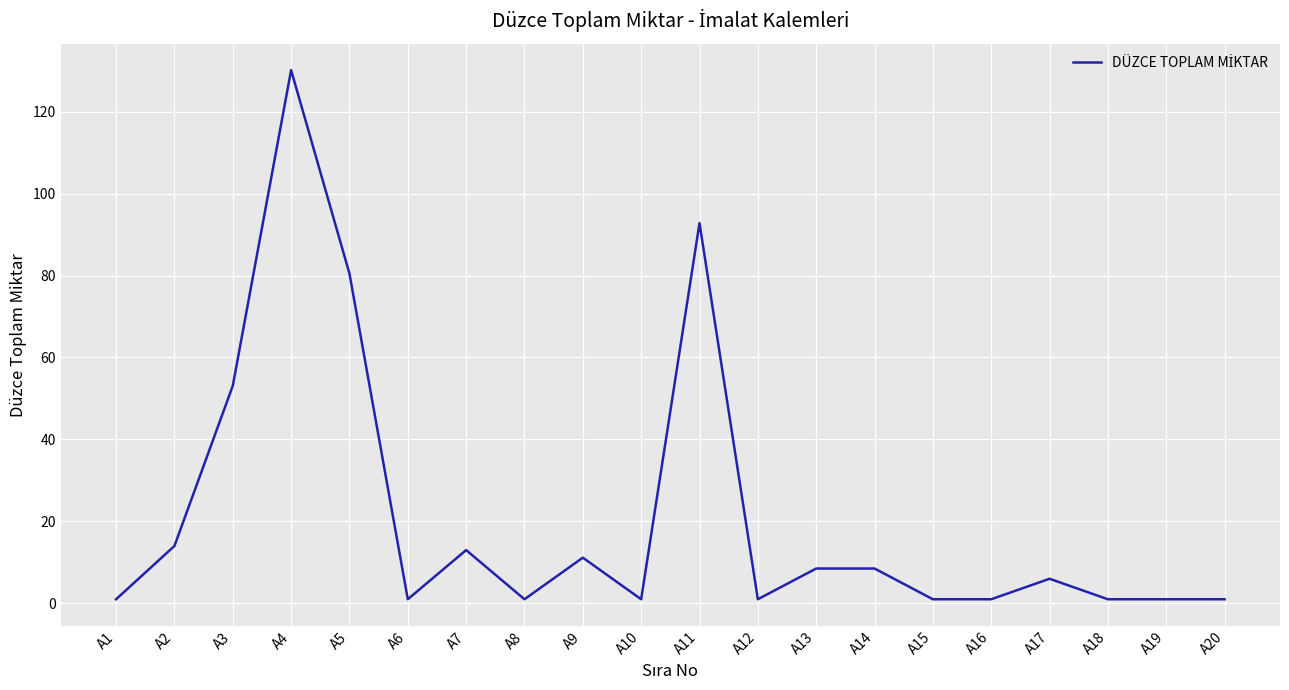

What is the difference between the second highest and second lowest values?

91.8